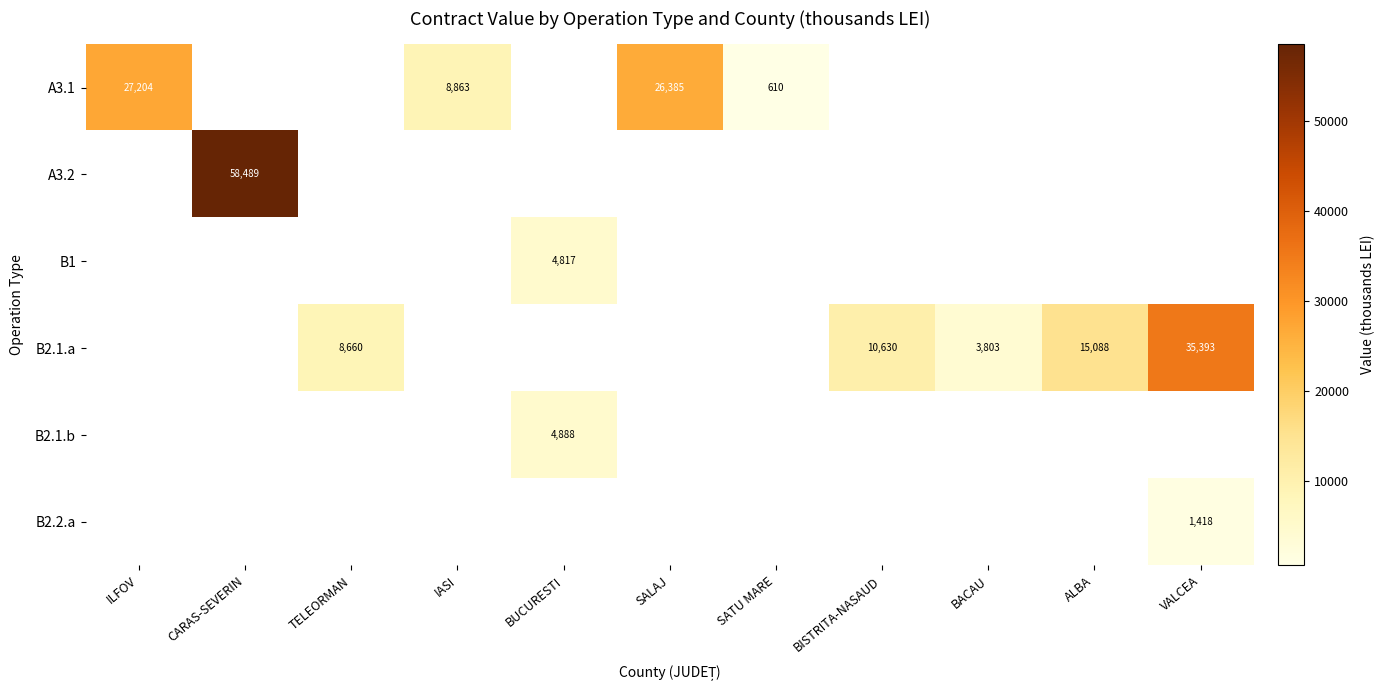

True or false: A3.1 has a value of 26385 at SALAJ.

True